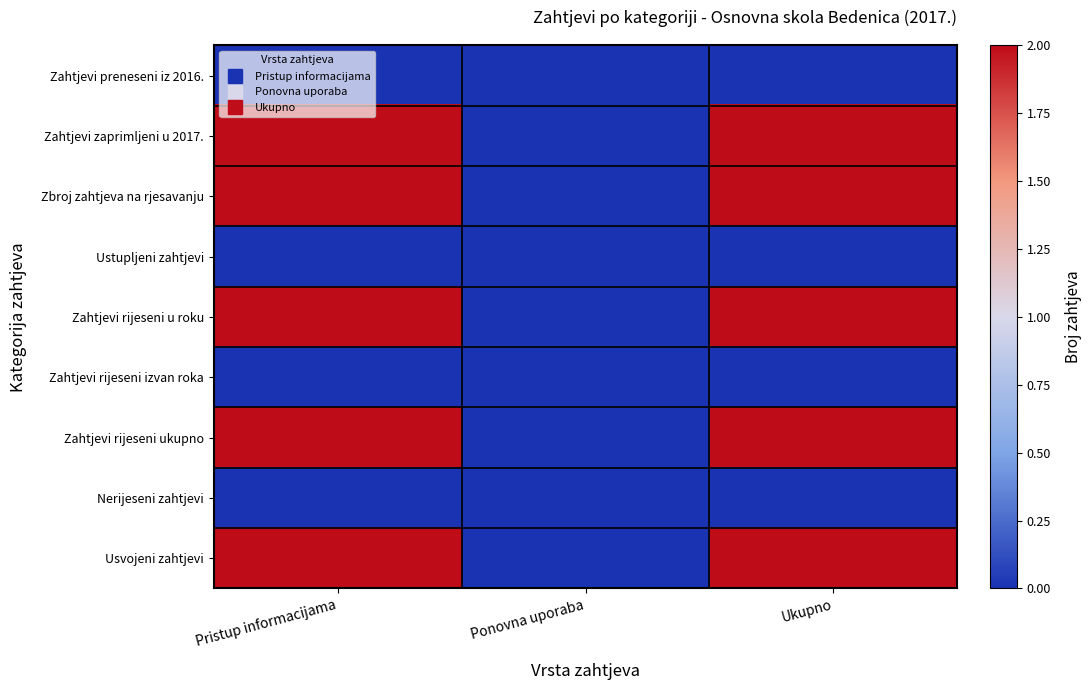

What is the spread (max minus min) of values at Ukupno?

2